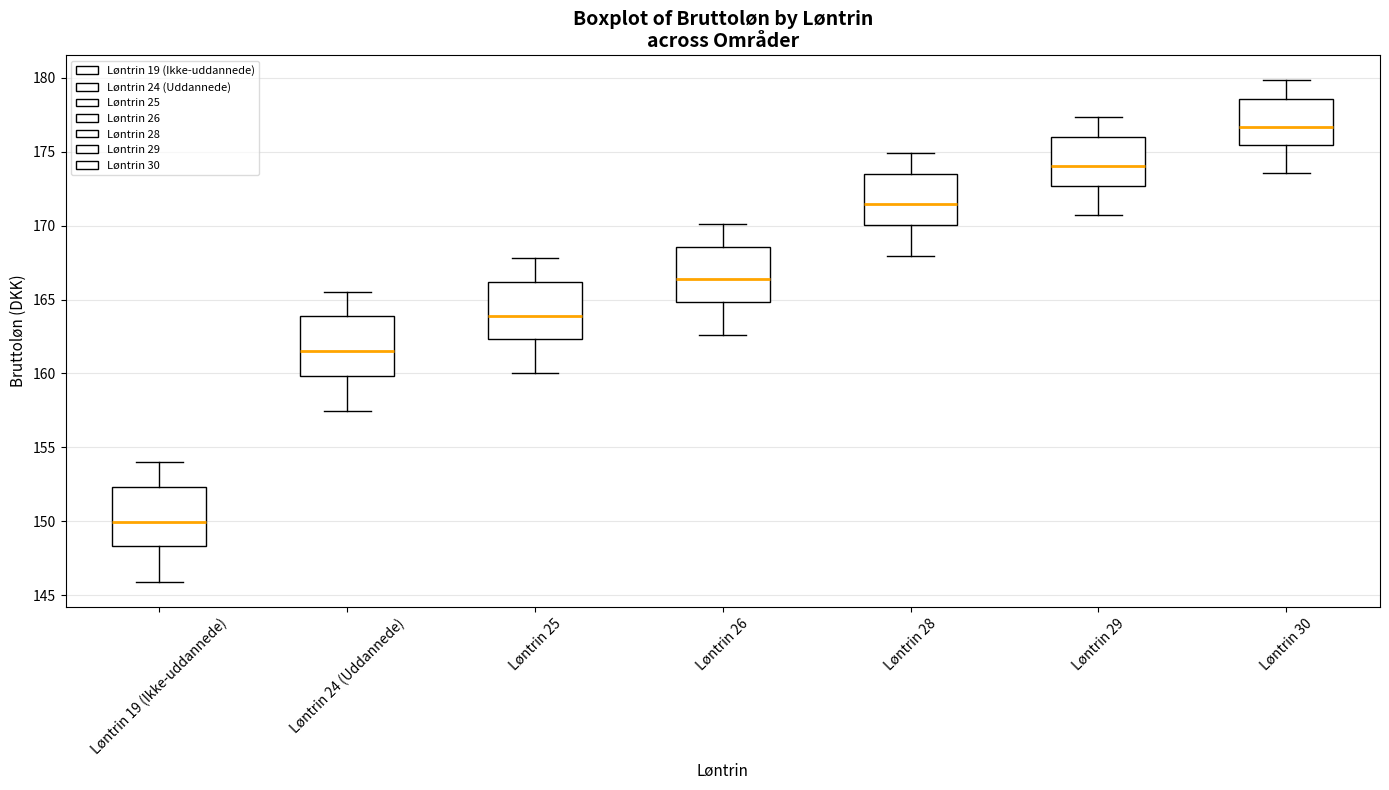

Where does the upper whisker of the box for Løntrin 19 (Ikke-uddannede) end on the y-axis? The values are not printed on the chart, so give them approximately, as read against the axis.

154.0